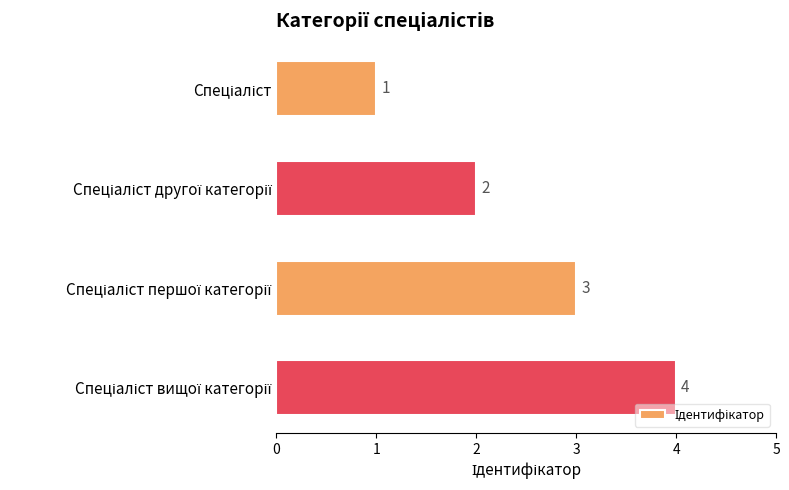

What is the greatest value displayed?

4